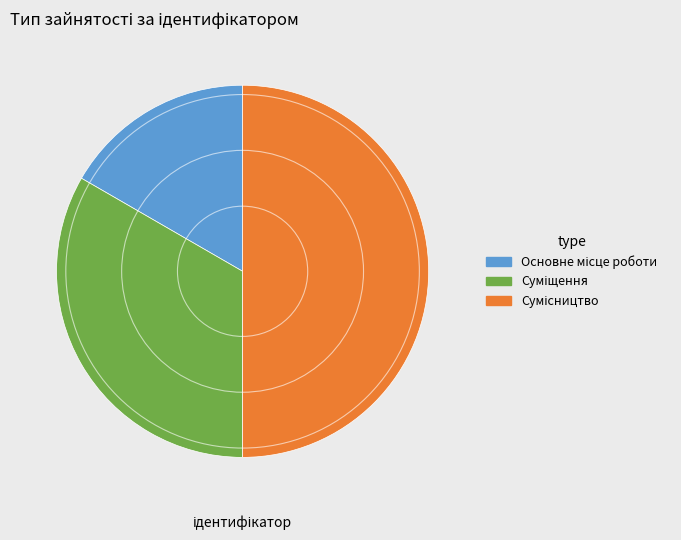

Count the number of slices in the pie.

3